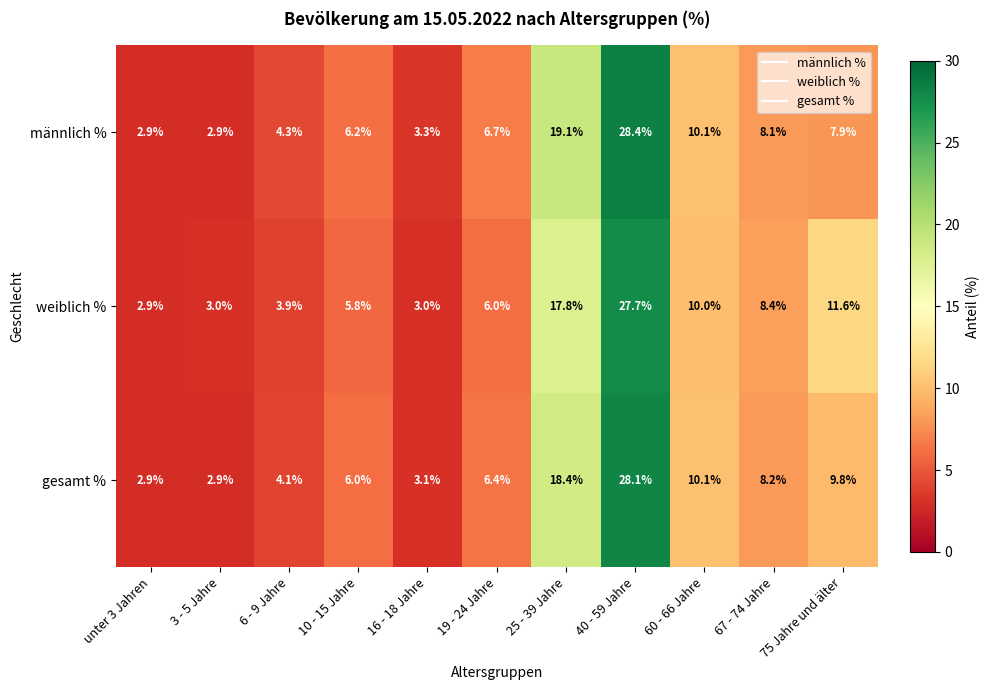

At which category is the sum across all series the highest?

40 - 59 Jahre